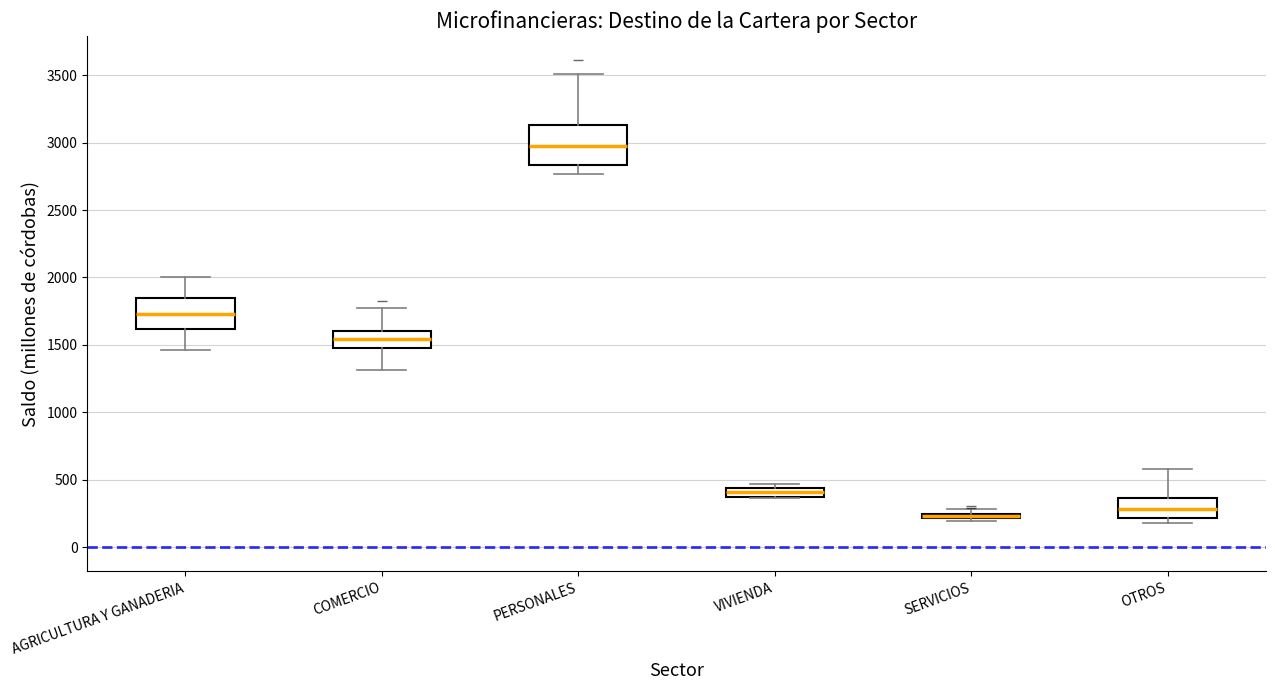

Comparing the boxes themselves (not the whiskers), which one is the tallest?

PERSONALES